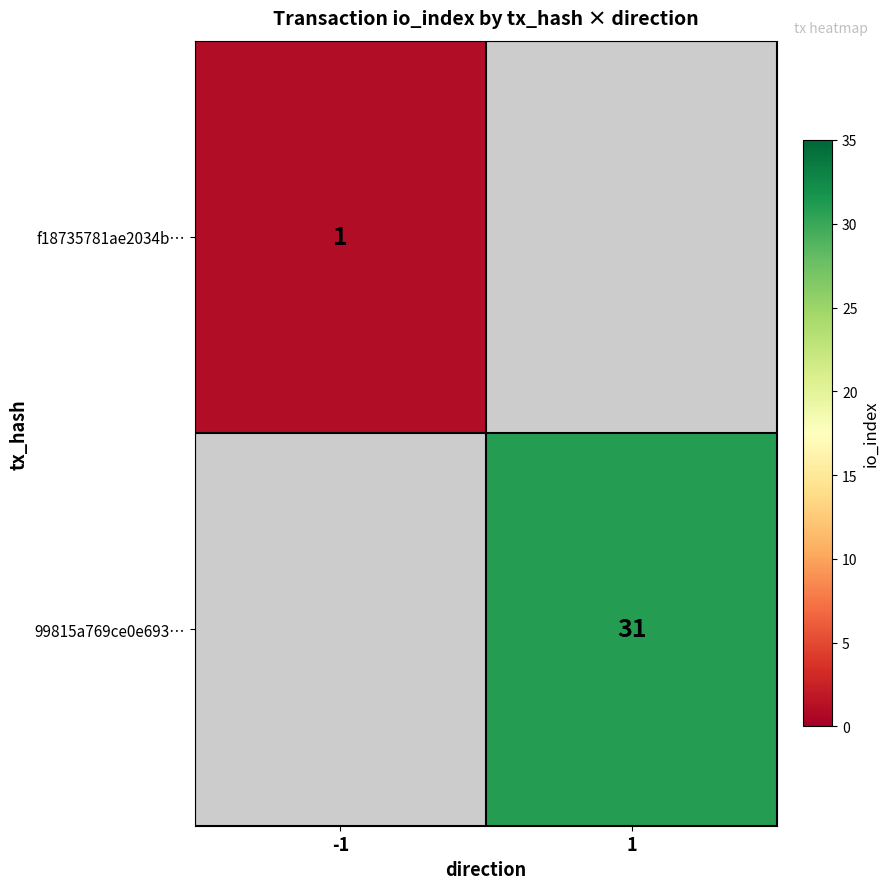

The f18735781ae2034b… series shows 1 at -1. True or false?

True